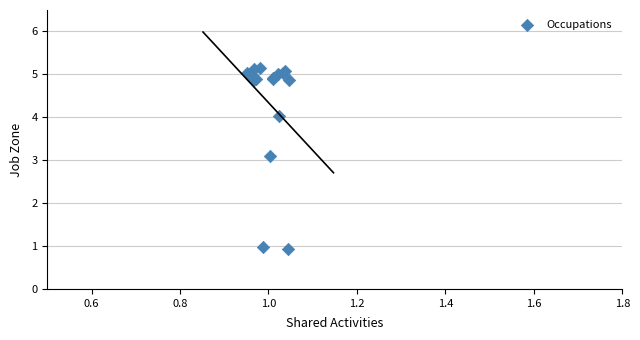

What Y value in the scatter plot is closest to 3?

3.1